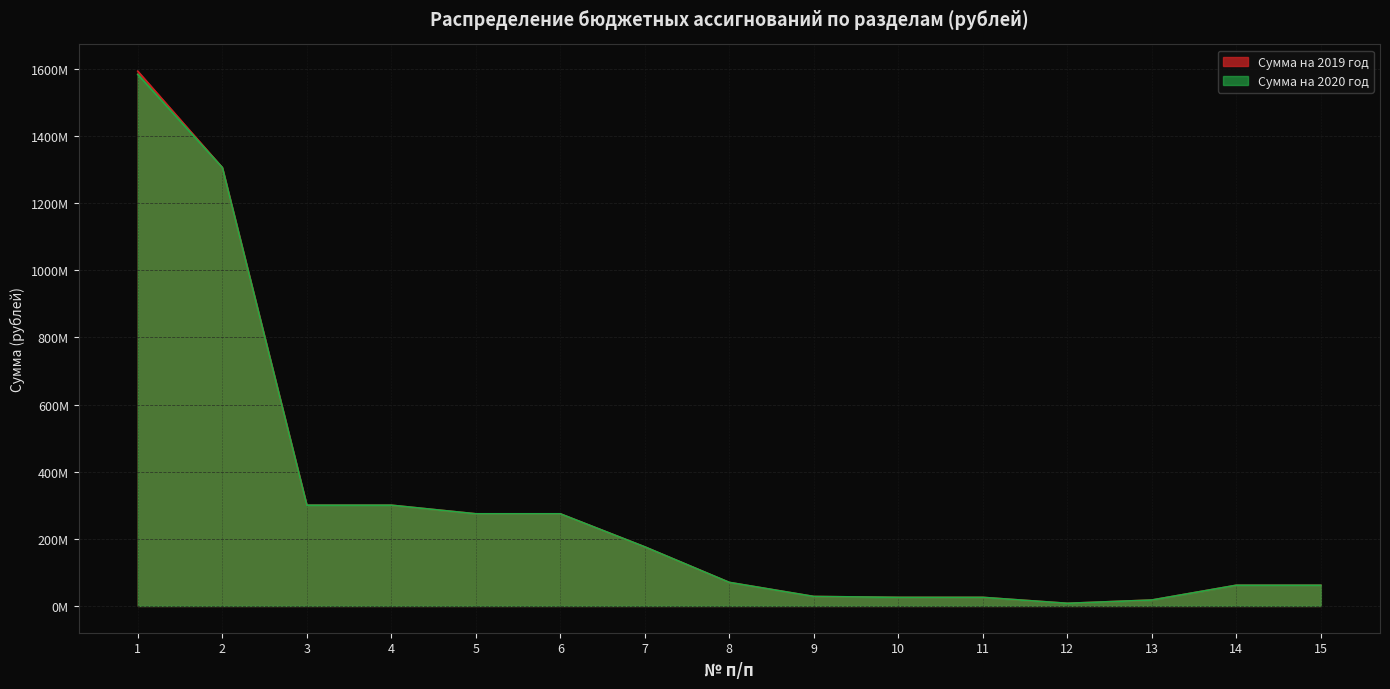

How many data points in Сумма на 2019 год are above 70218241?

8